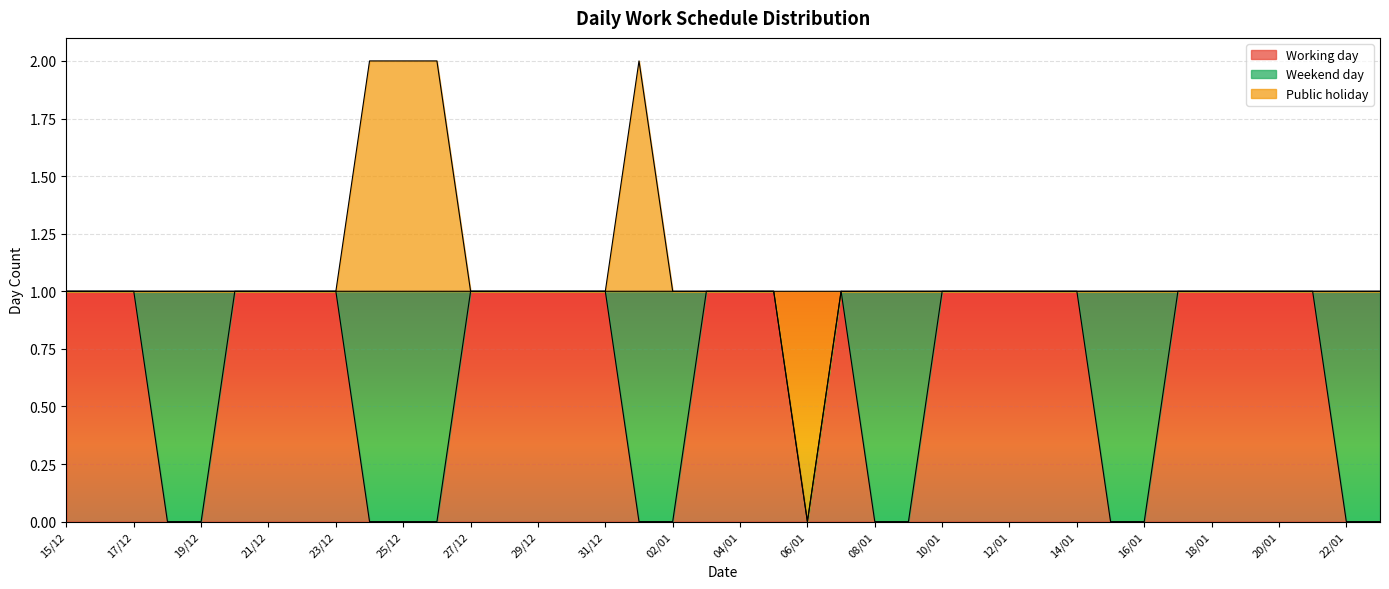

What is the label of the 19th point from the right?

05/01